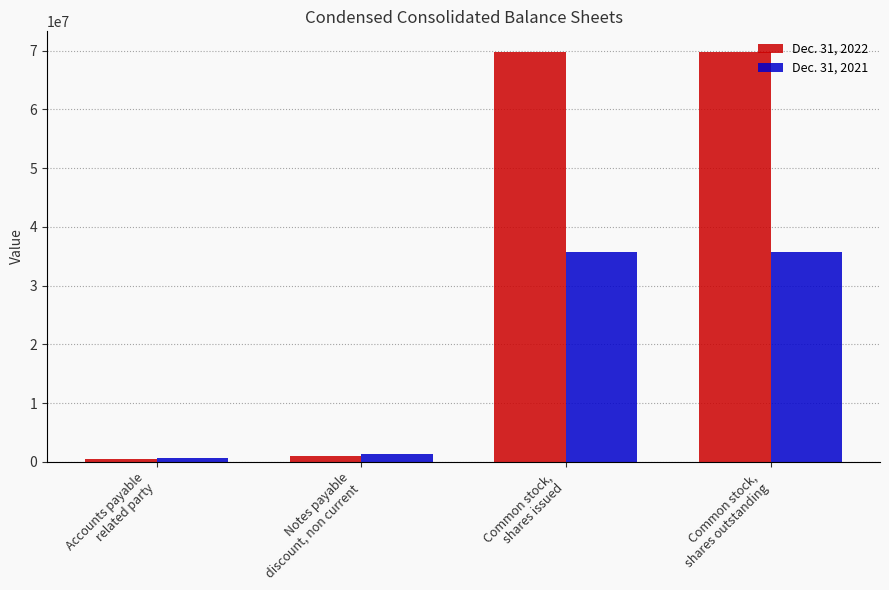

What is the lowest value of the Dec. 31, 2021 series?

670047